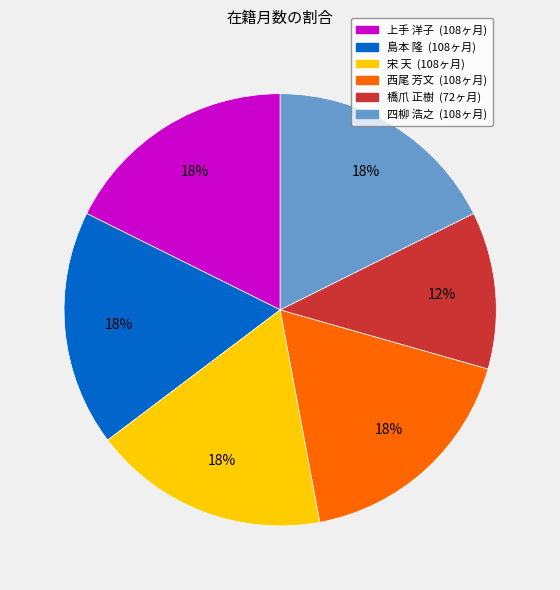

To the nearest percent, what is the difference between the largest and smallest slice percentages?

6%